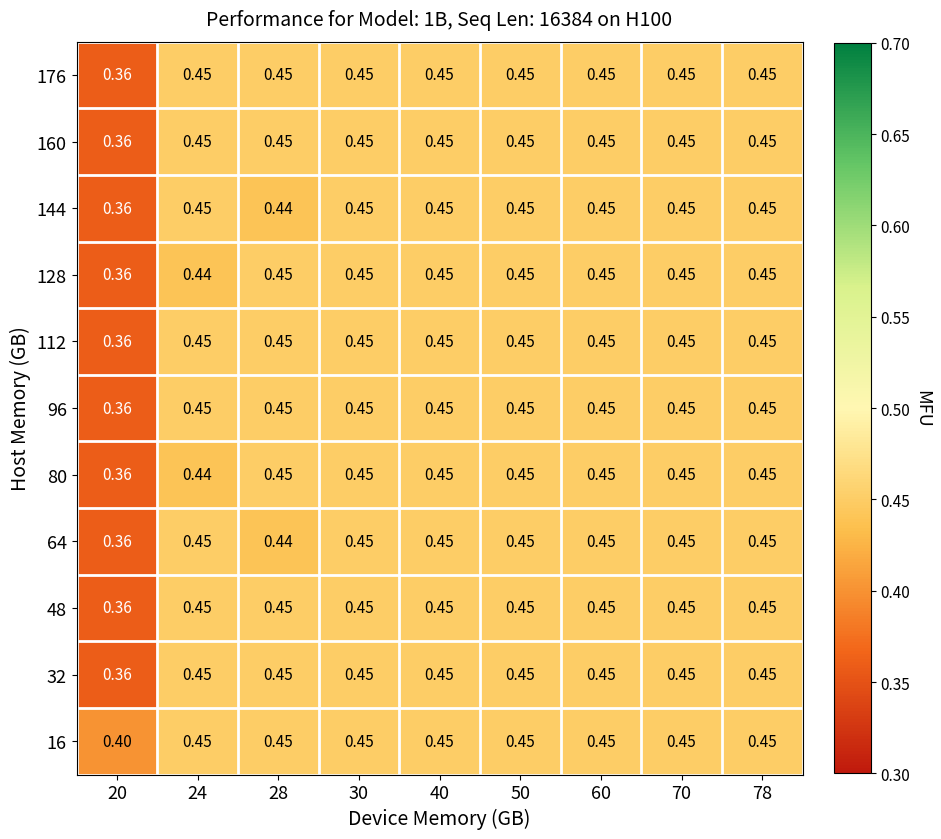

Is the value of 128 at 24 greater than the value of 80 at 28?

No